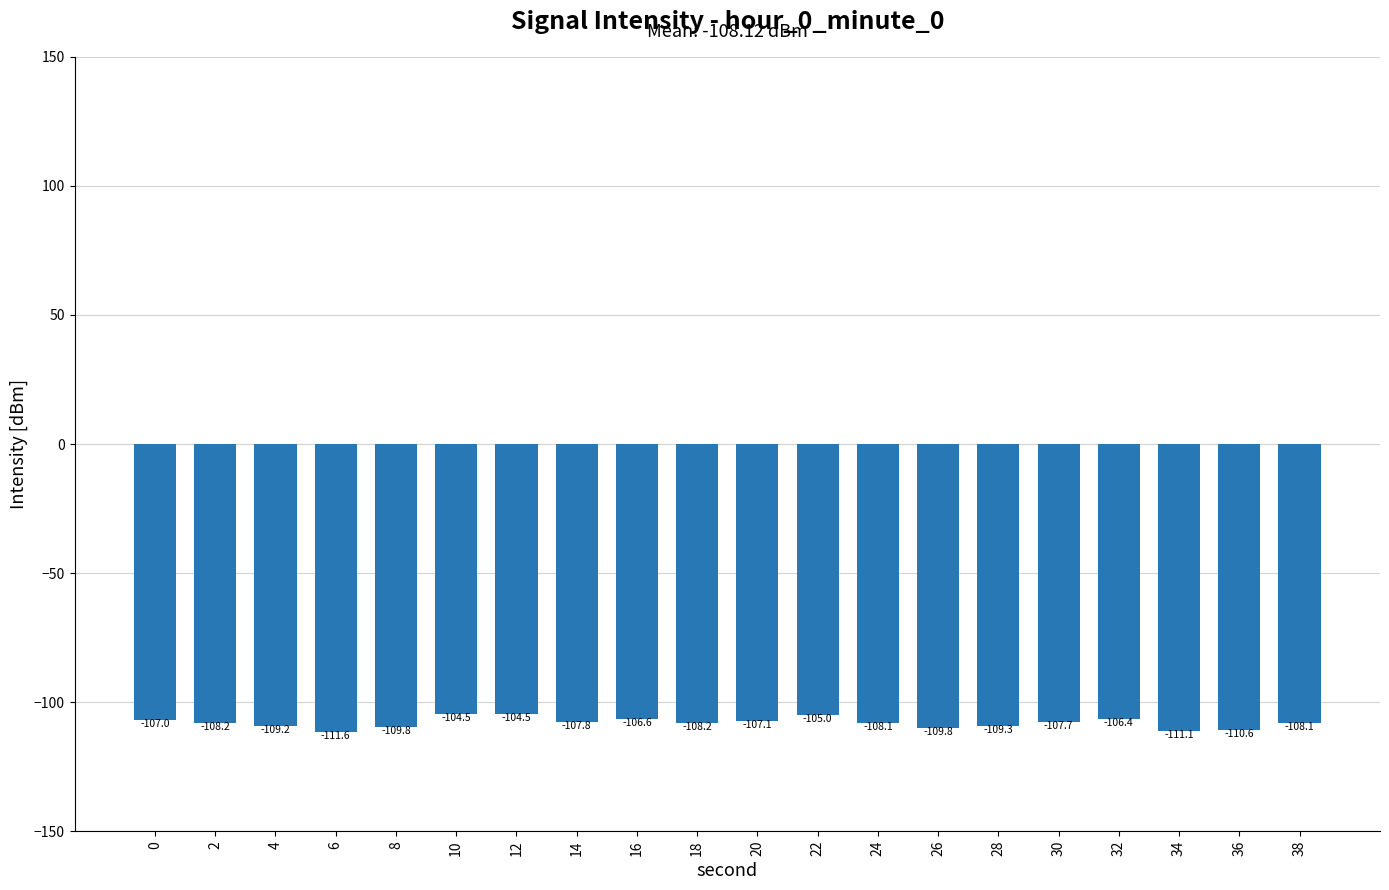

Reading left to right, extract all data points from this chart.

0=-107.0	2=-108.2	4=-109.2	6=-111.6	8=-109.8	10=-104.5	12=-104.5	14=-107.8	16=-106.6	18=-108.2	20=-107.1	22=-105.0	24=-108.1	26=-109.8	28=-109.3	30=-107.7	32=-106.4	34=-111.1	36=-110.6	38=-108.1